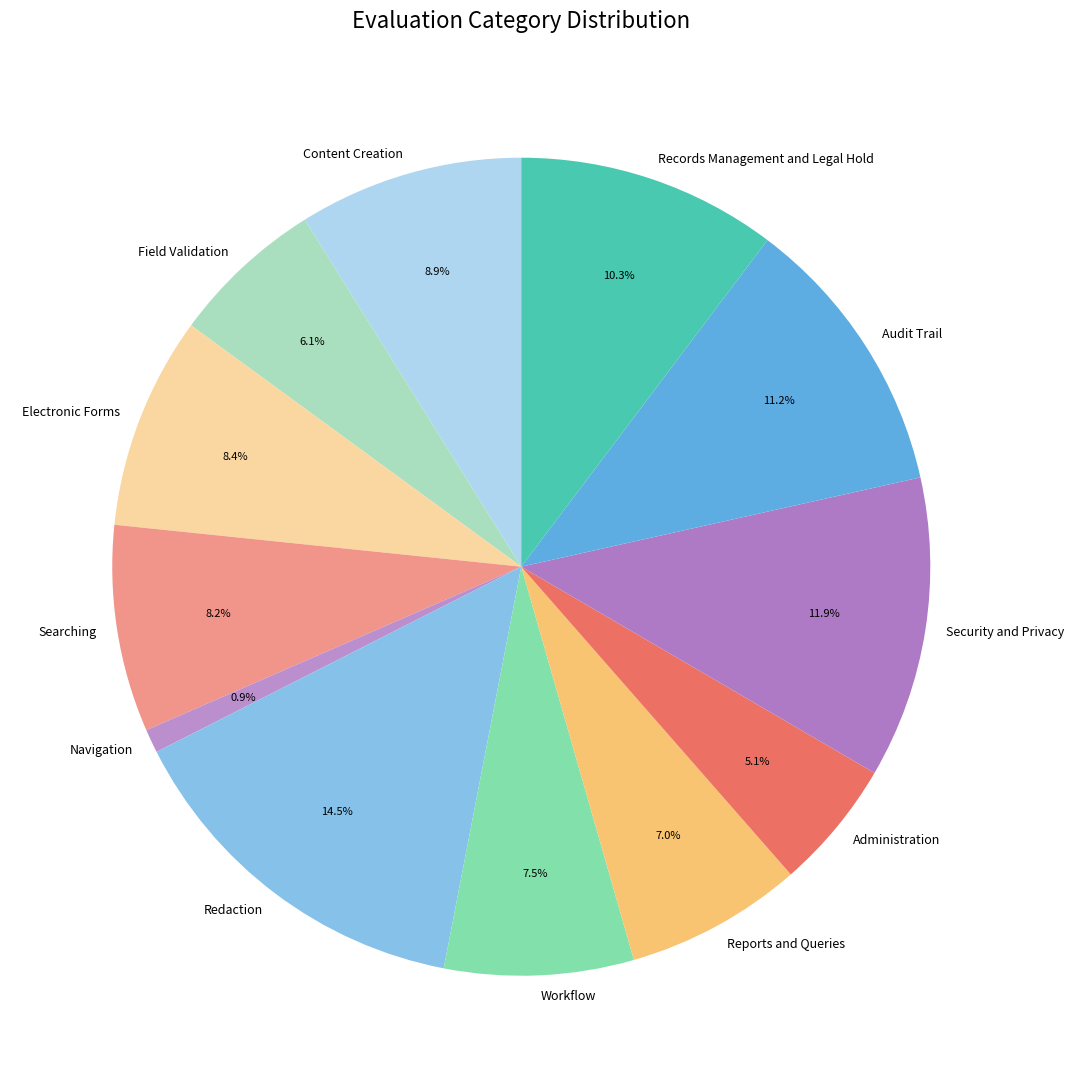

How much of the chart is everything except Searching?

91.8%